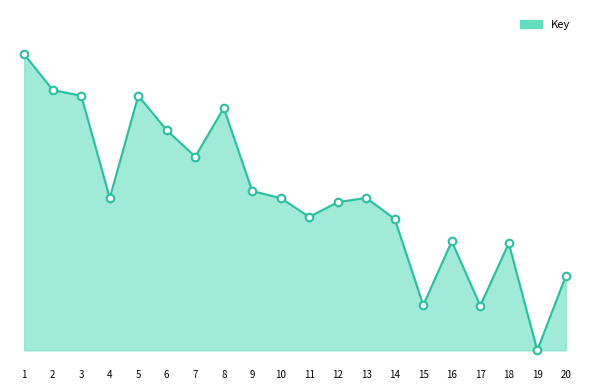

Is this an area chart (filled region under the line)?

Yes